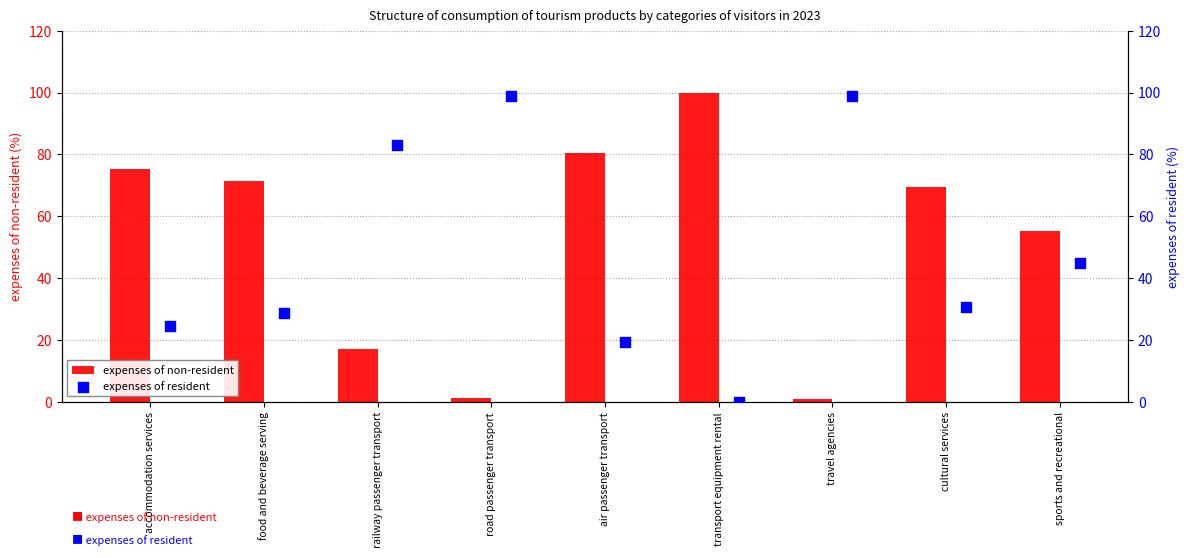

Which series reaches the maximum Y coordinate?

expenses of non-resident